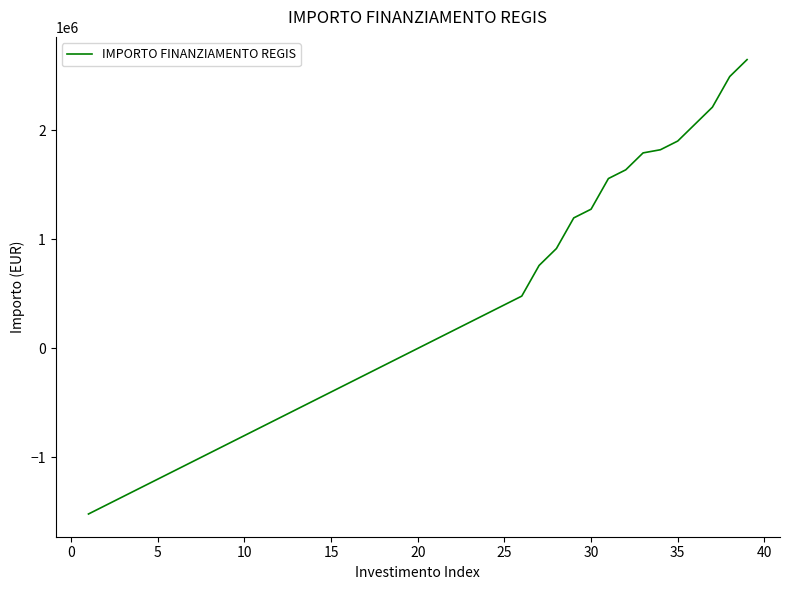

What is the smallest value displayed?

-1518518